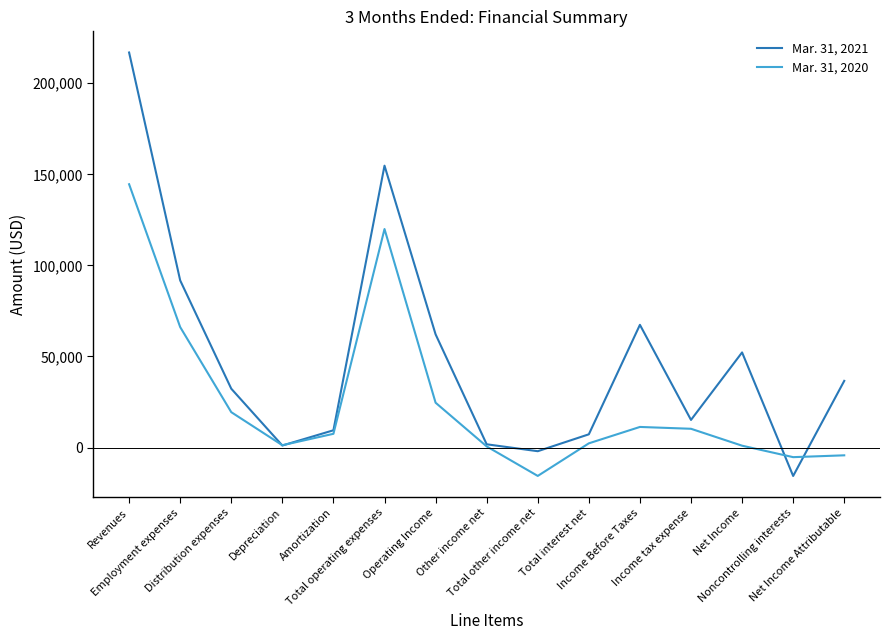

Where does the Mar. 31, 2020 series first go above 7533?

Revenues